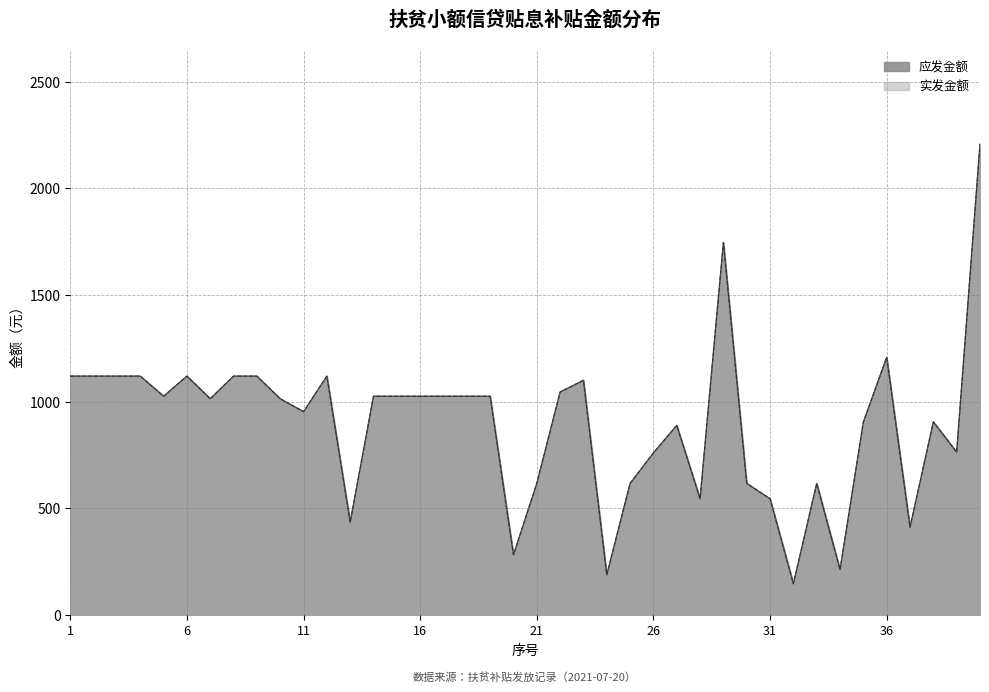

In 实发金额, how many points are lower than both neighbors (excluding endpoints)?

11